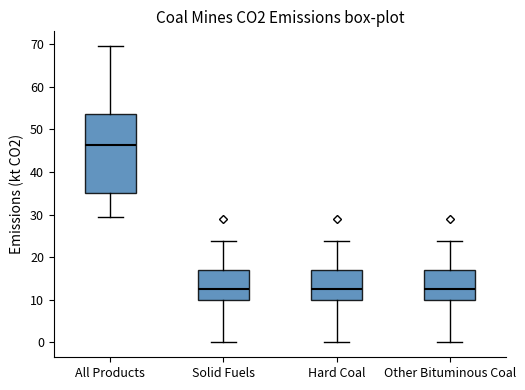

Where does the upper whisker of the box for Hard Coal end on the y-axis? The values are not printed on the chart, so give them approximately, as read against the axis.

24